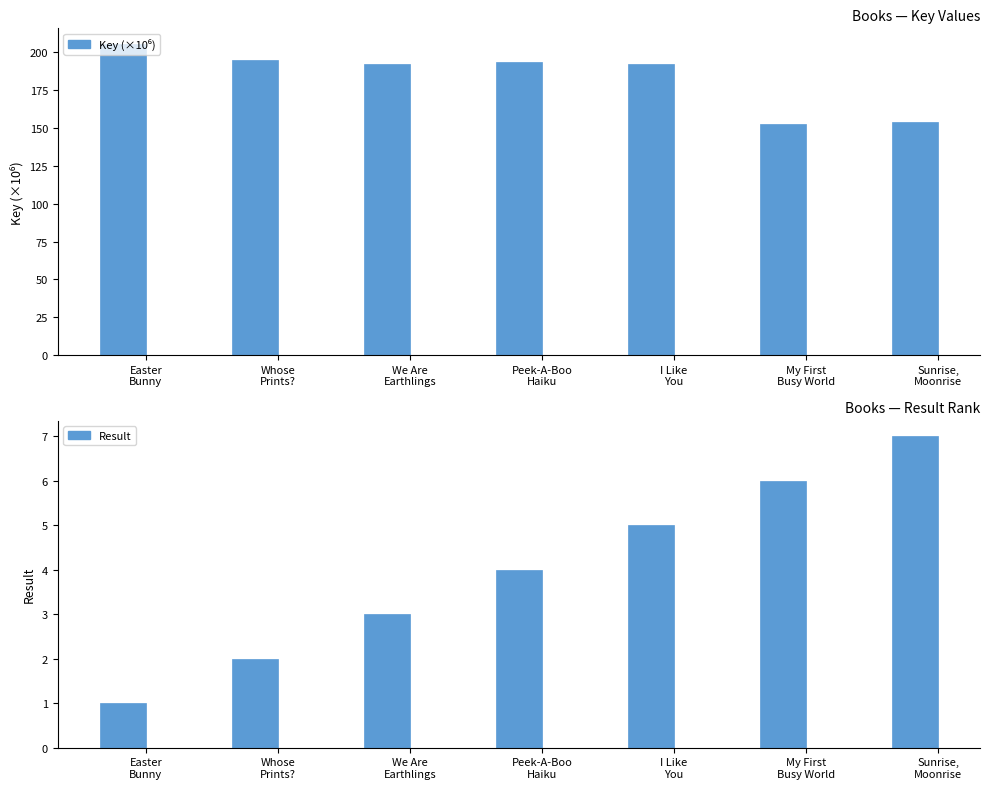

Rank the series by their average value, from lowest to highest.

Result, Key (×10⁶)